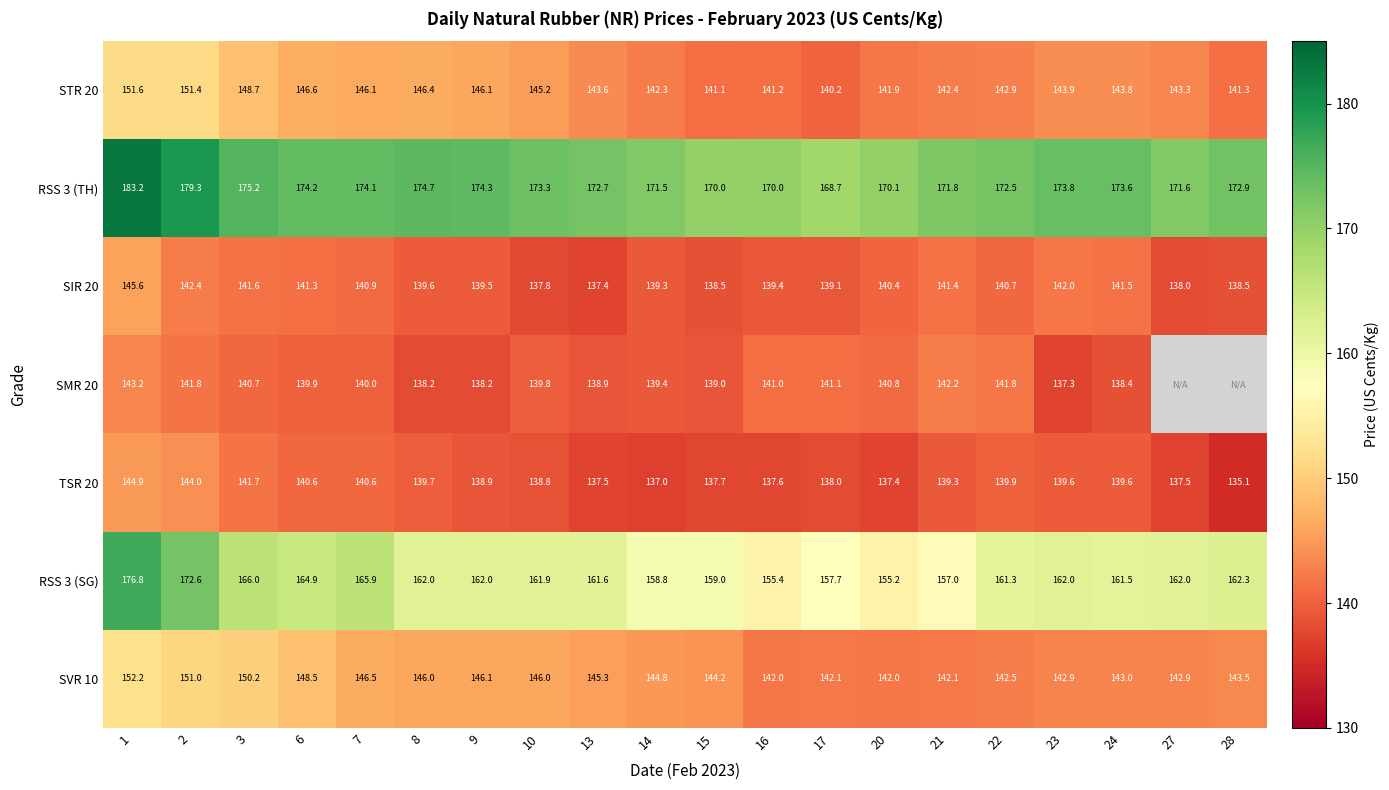

What is the sum of the SIR 20 values at 10 and 28?

276.3